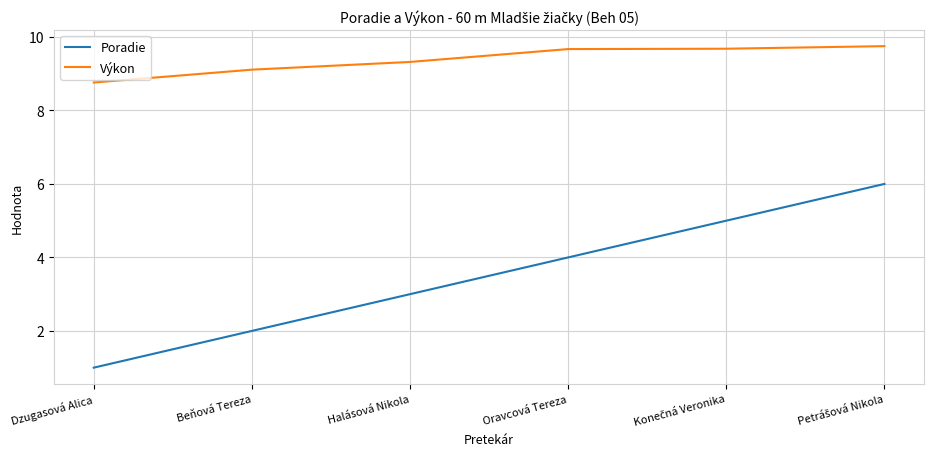

True or false: Výkon and Poradie intersect in this chart.

False